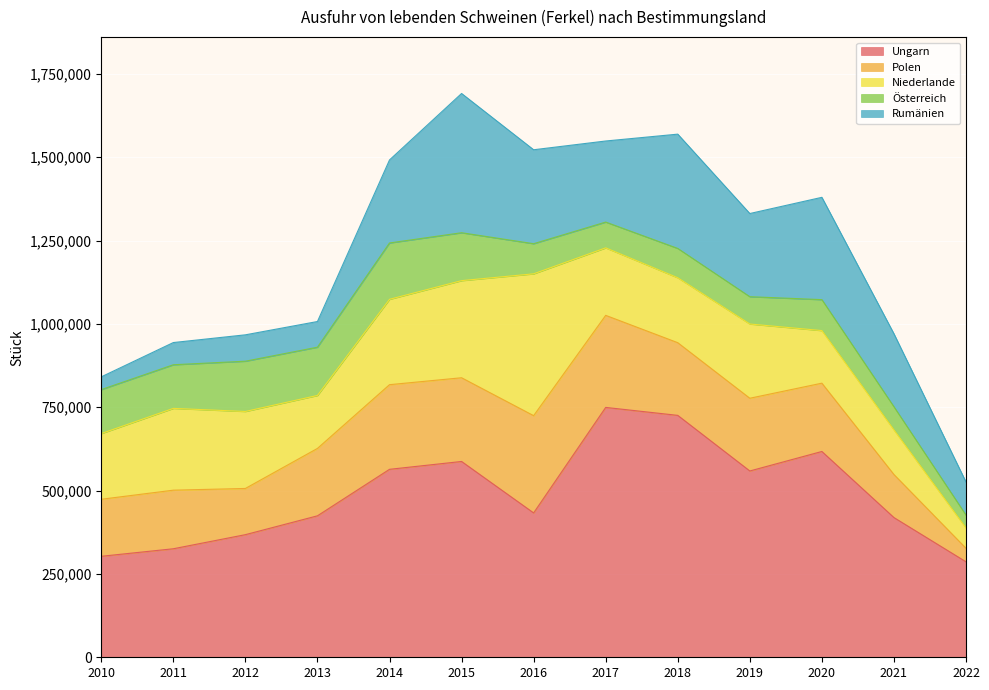

Reading left to right, list all the values displayed in this chart.

Ungarn: 302973	325567	367884	424400	563904	587451	433088	749619	725744	558921	617433	419174	286461
Polen: 171083	175764	138575	202195	253915	251147	291786	276165	218048	218199	204901	129157	40560
Niederlande: 197043	245356	231007	158911	256098	291362	425510	202515	194769	222723	157762	133885	60963
Österreich: 131944	130902	150765	144793	169034	143685	90384	77357	87999	81914	92841	69343	38594
Rumänien: 38252	66621	79159	77009	249087	417776	281822	243212	342872	249536	306952	218961	99238